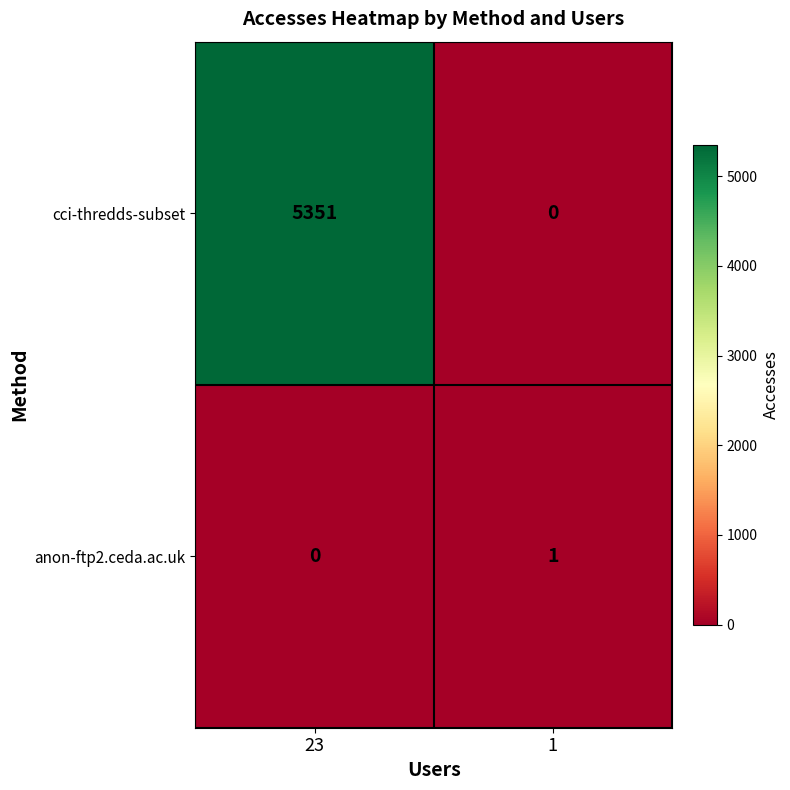

At which label is anon-ftp2.ceda.ac.uk closest to 0?

23